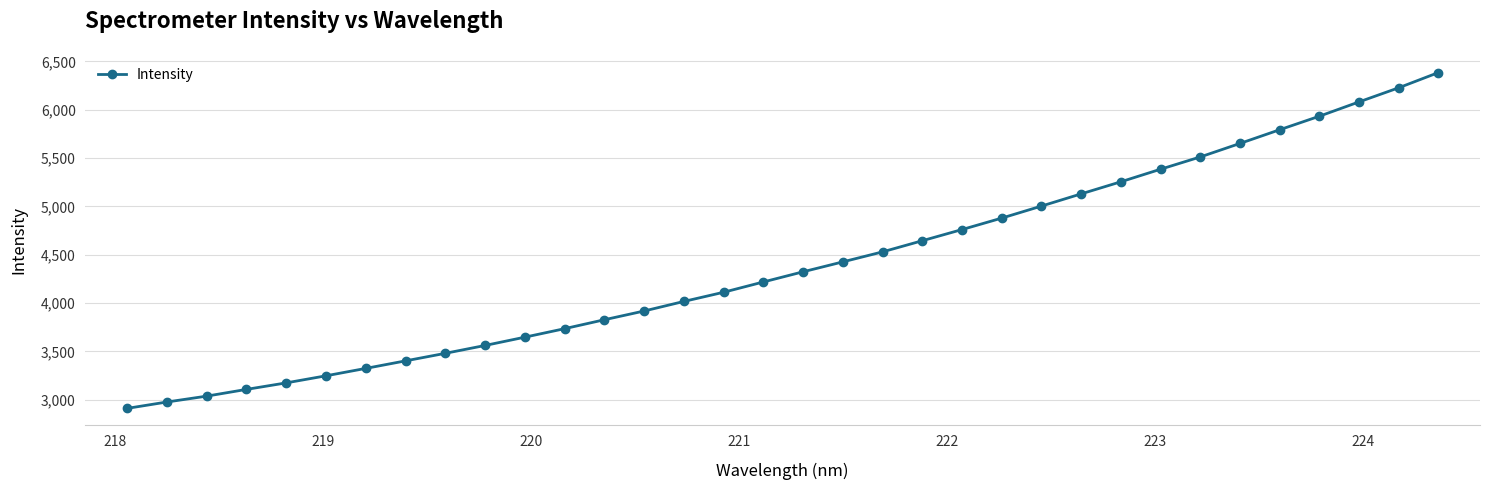

What is the difference between the second highest and minimum values?

3317.7